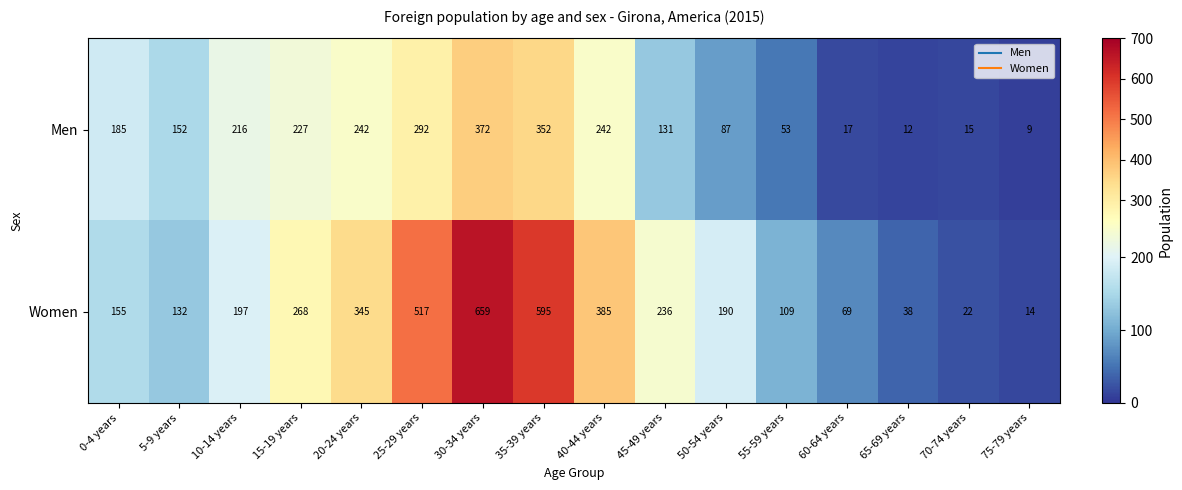

True or false: Women has a value of 565 at 40-44 years.

False